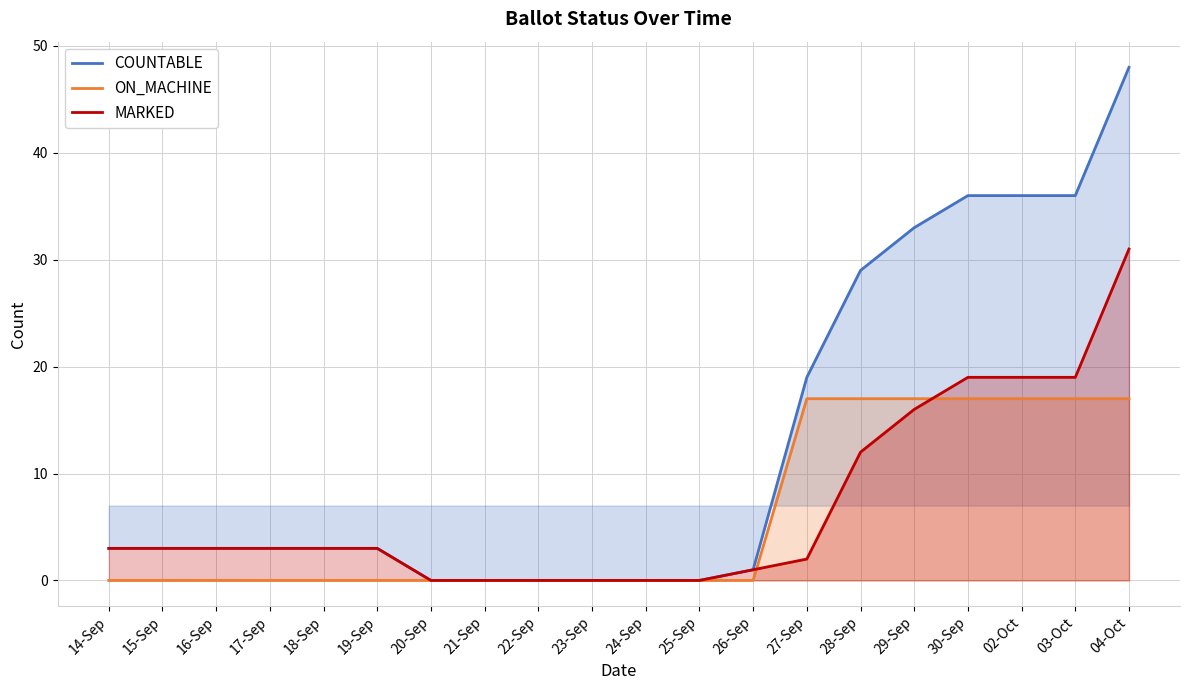

What is the sum of the COUNTABLE values at 03-Oct and 21-Sep?

36